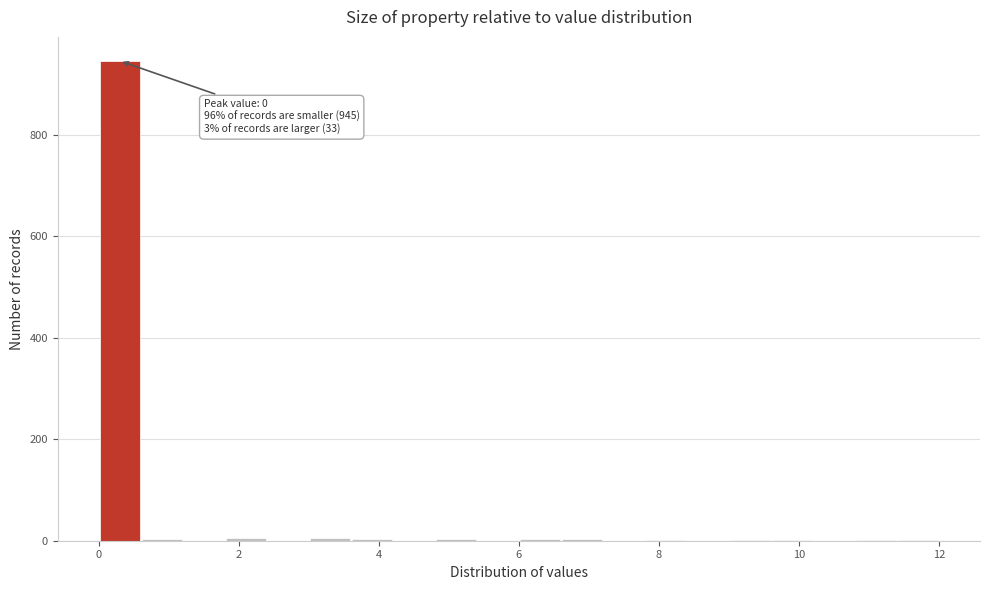

Read against the x-axis, roughly where is the centre of the tallest bar?

0.4